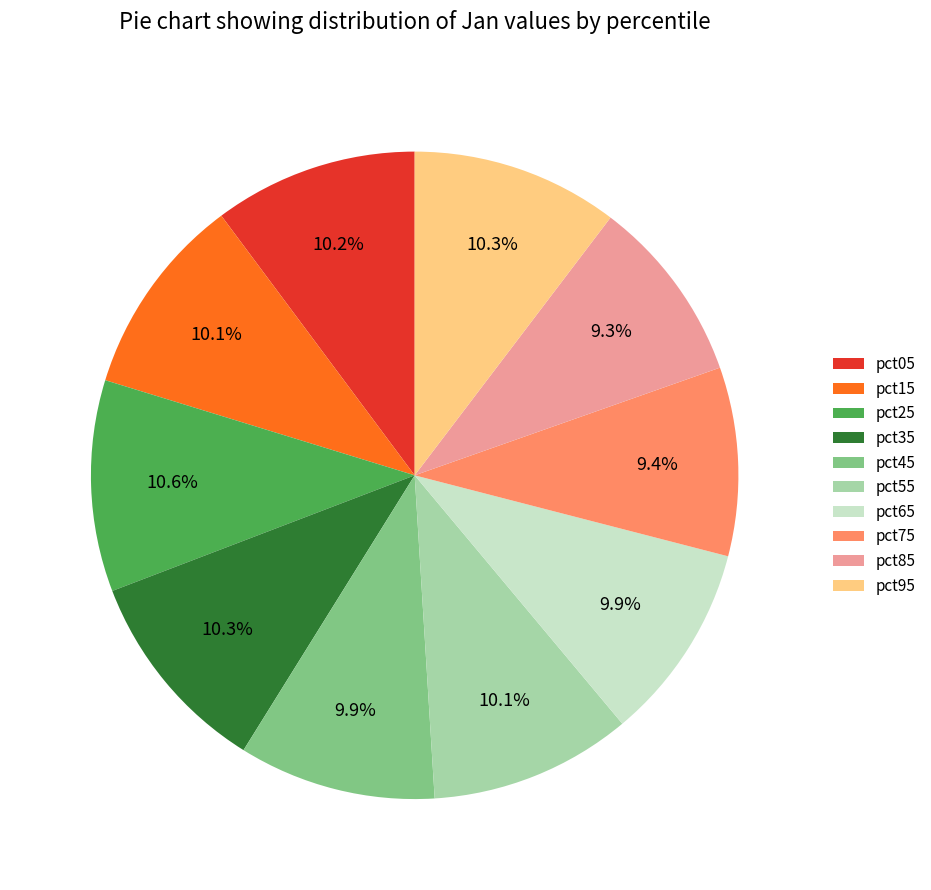

Is it true that pct15 is 22% of the pie?

False